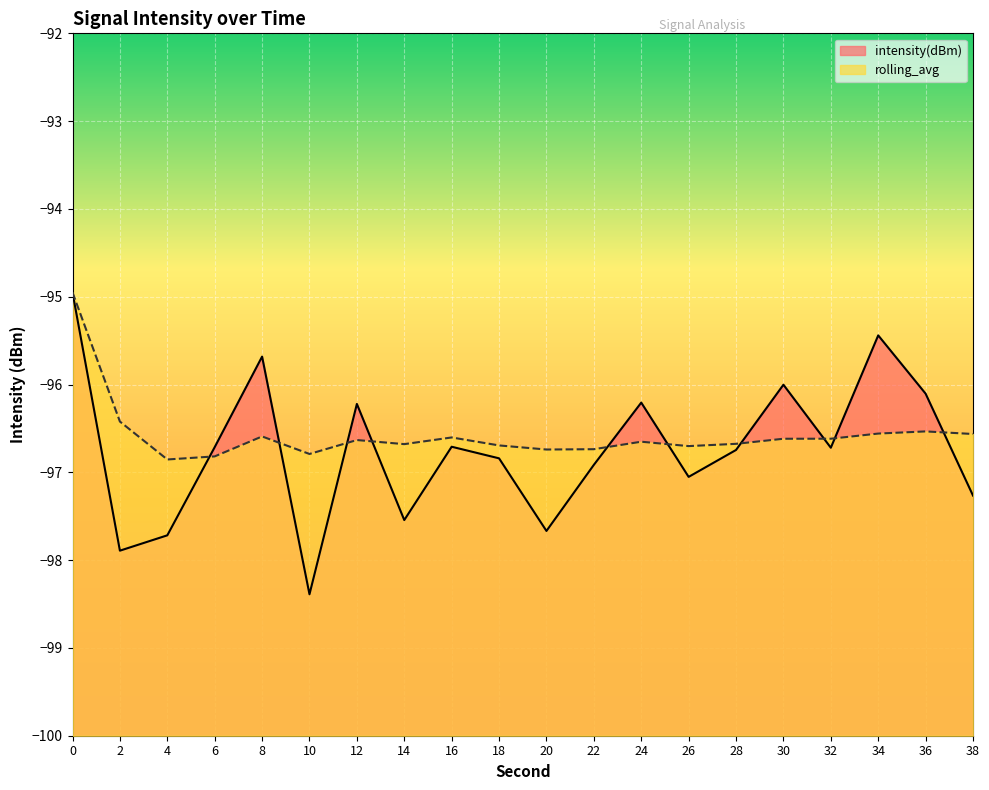

At which category does intensity(dBm) reach its first local valley?

2